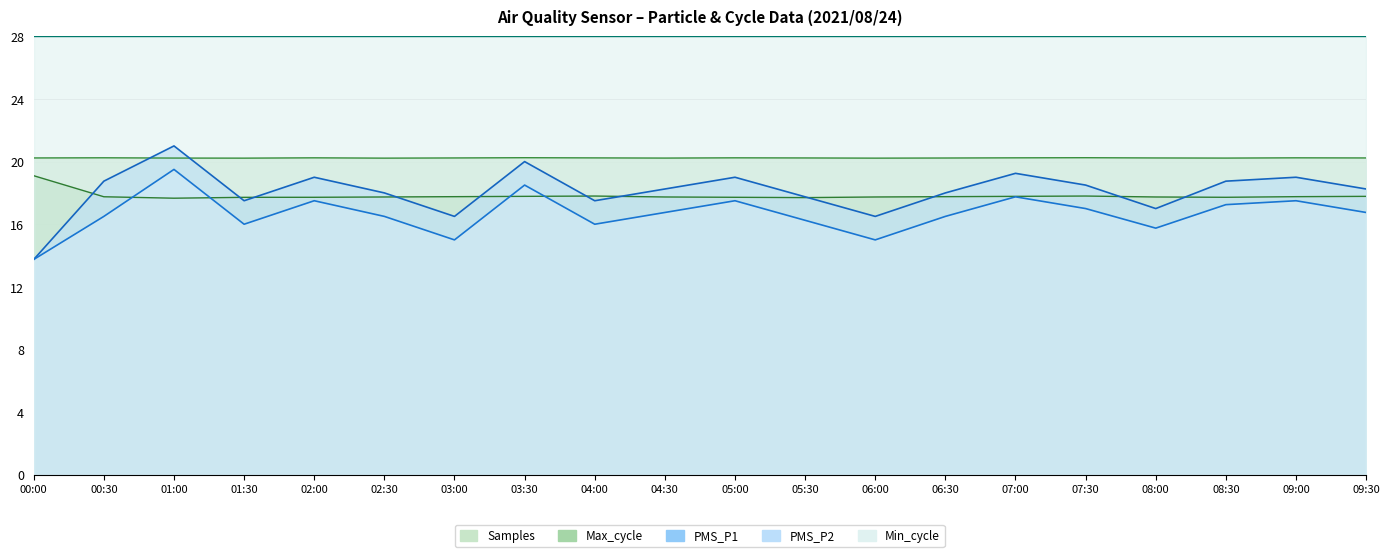

True or false: PMS_P1 has a value of 8.6 at 07:30.

False